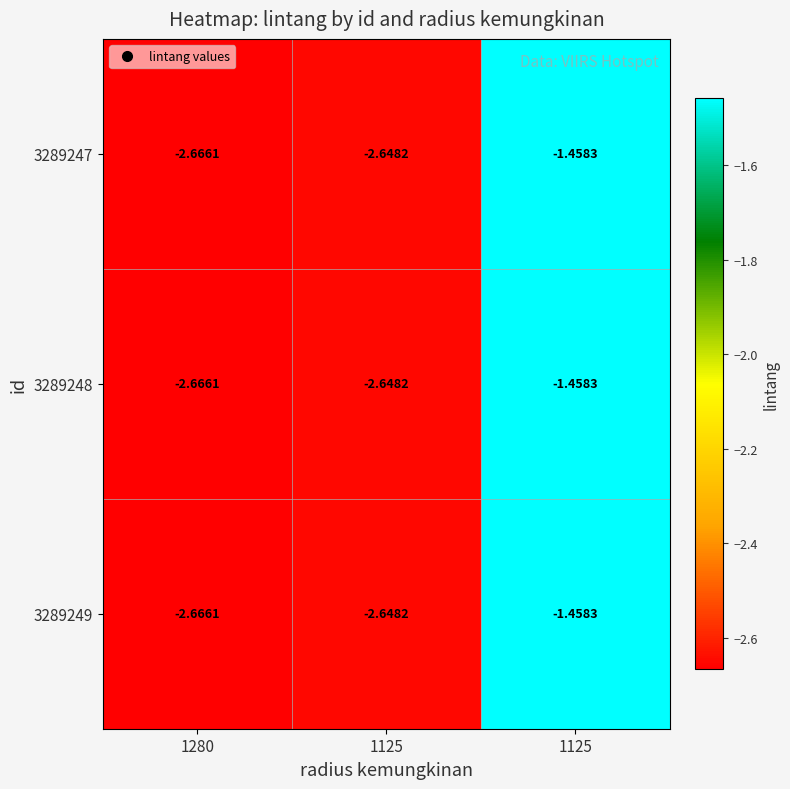

How many series are shown in this chart?

3